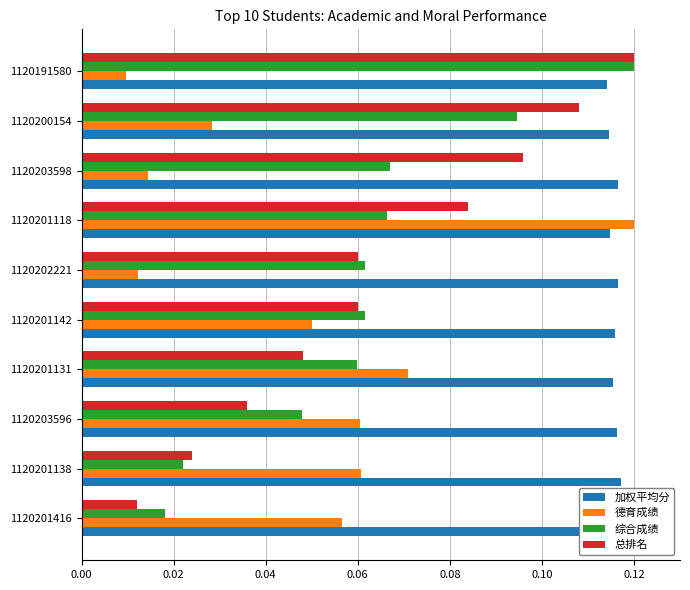

What is the spread (max minus min) of values at 1120201118?

0.1